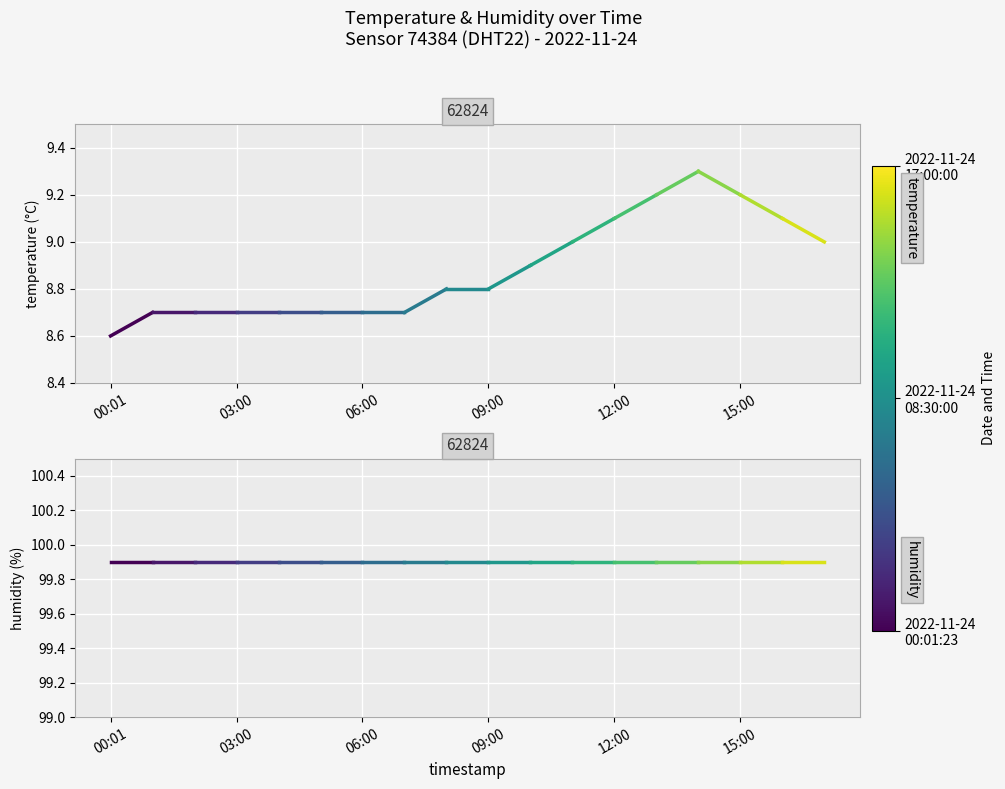

Which category has the lowest value across all series?

00:01